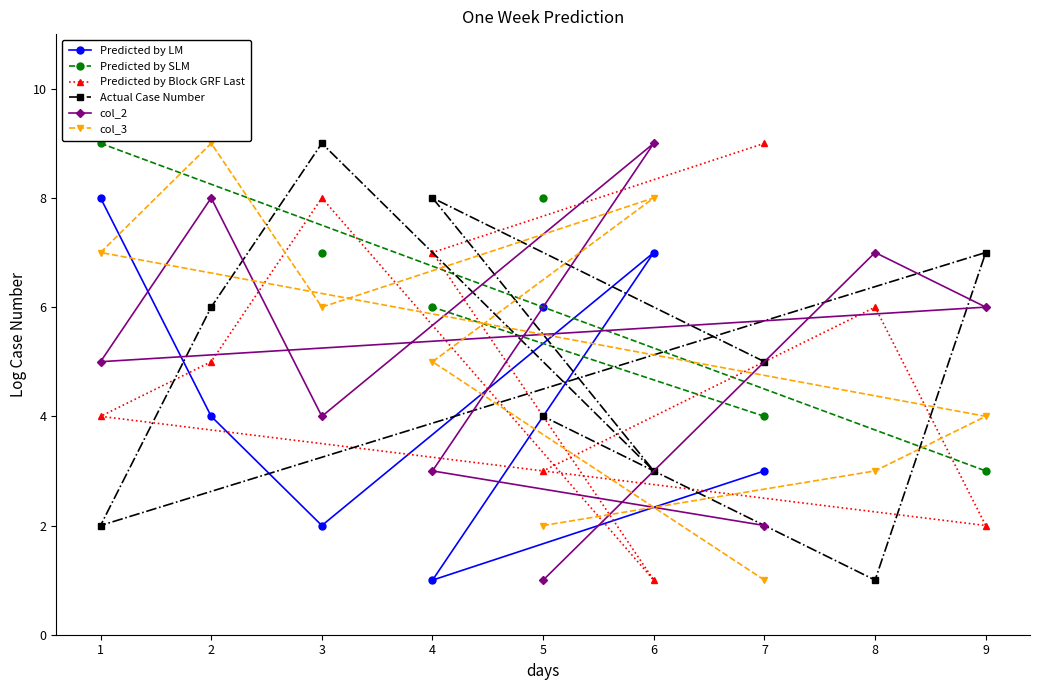

Is it true that Predicted by LM equals 7.0 at 6?

True